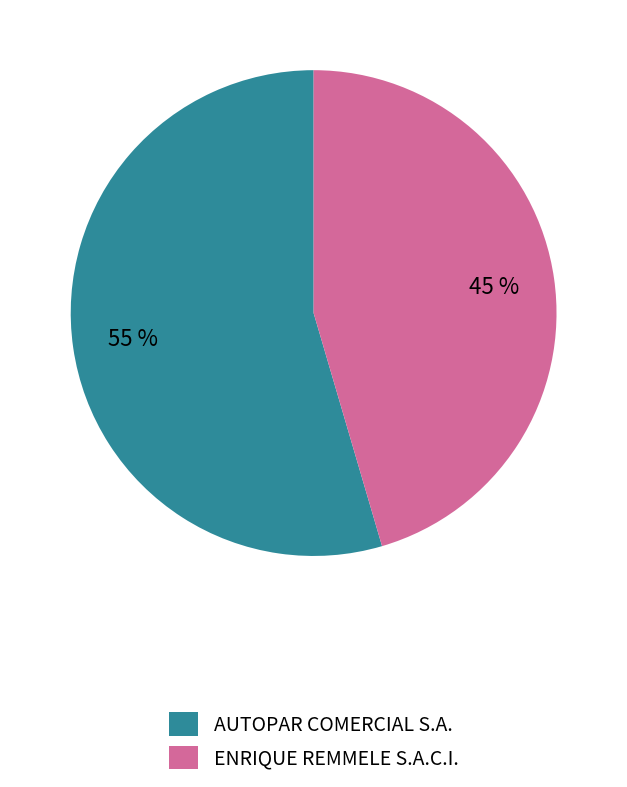

Rank the categories by value from highest to lowest.

AUTOPAR COMERCIAL S.A., ENRIQUE REMMELE S.A.C.I.